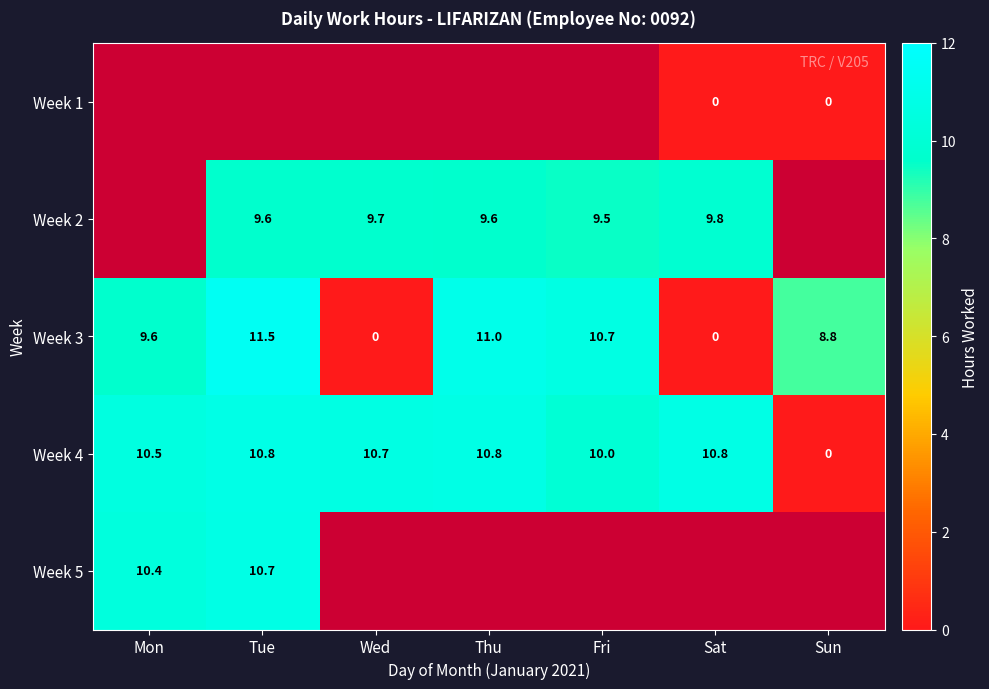

Between Wed and Tue, which is larger?

Wed